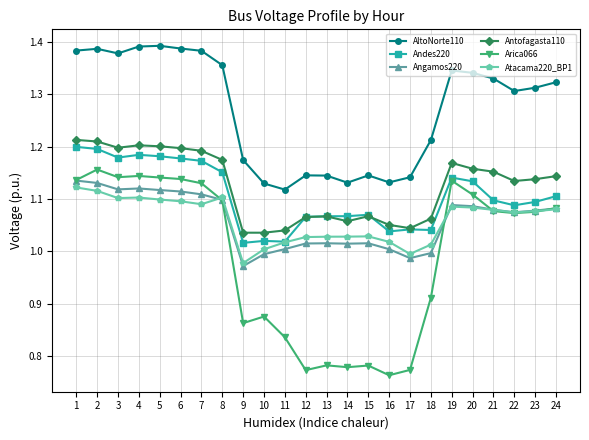

True or false: Angamos220 and Antofagasta110 cross at least once.

False